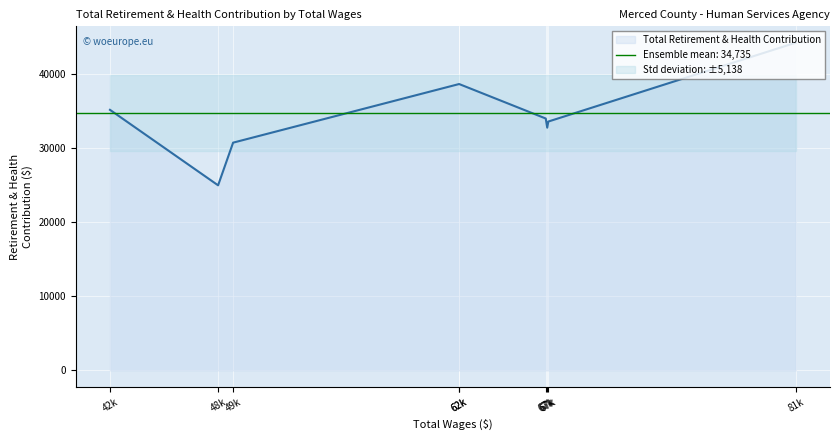

What is the label of the 5th point from the right?

62131.0